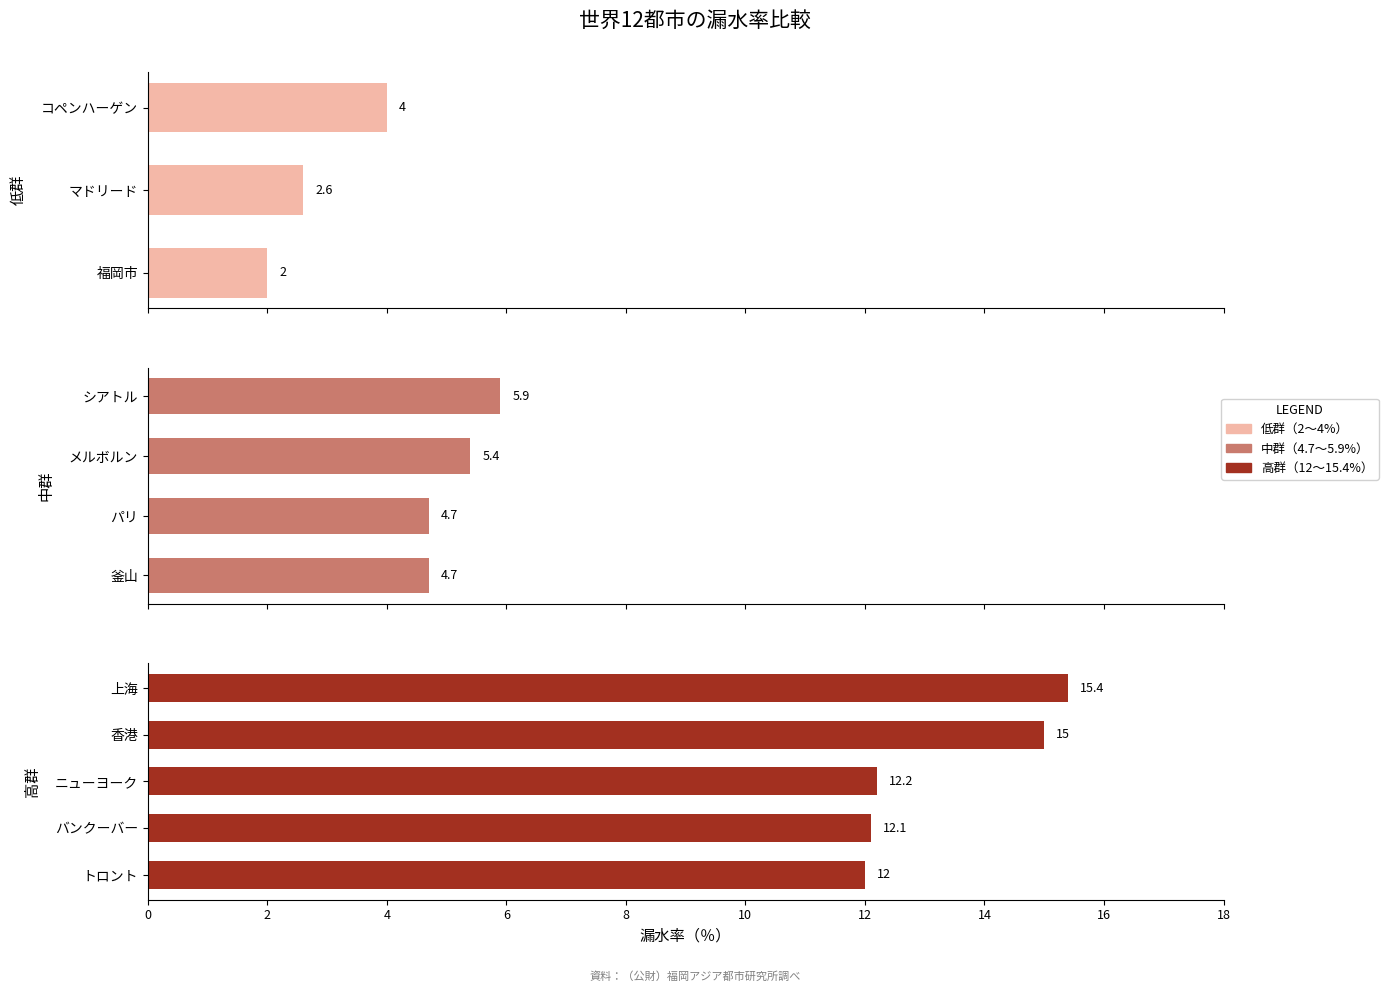

True or false: the data shows 7.1 at パリ.

False